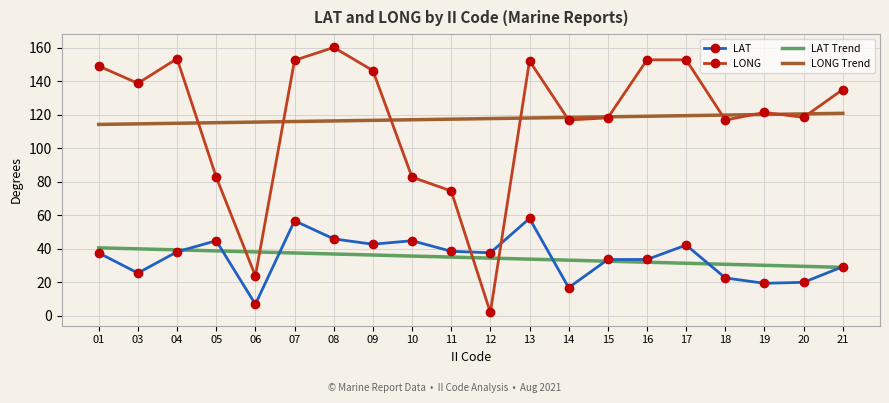

Where do LONG and LAT Trend first cross each other?

05 and 06